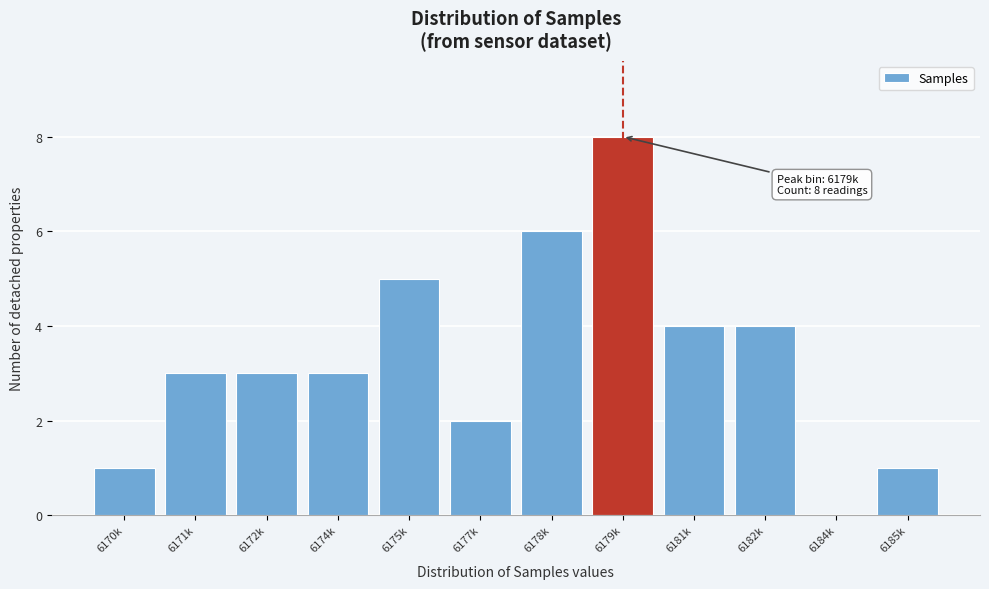

Reading right to left, what are all the values shown in this chart?

6185k=1	6184k=0	6182k=4	6181k=4	6179k=8	6178k=6	6177k=2	6175k=5	6174k=3	6172k=3	6171k=3	6170k=1